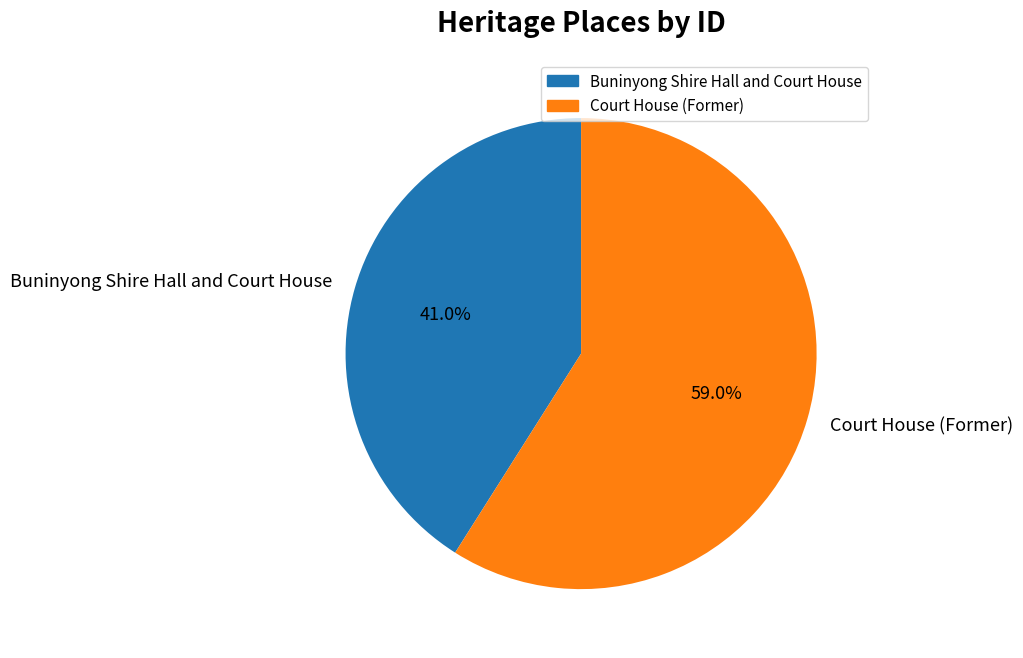

How much of the chart is everything except Court House (Former)?

41.0%